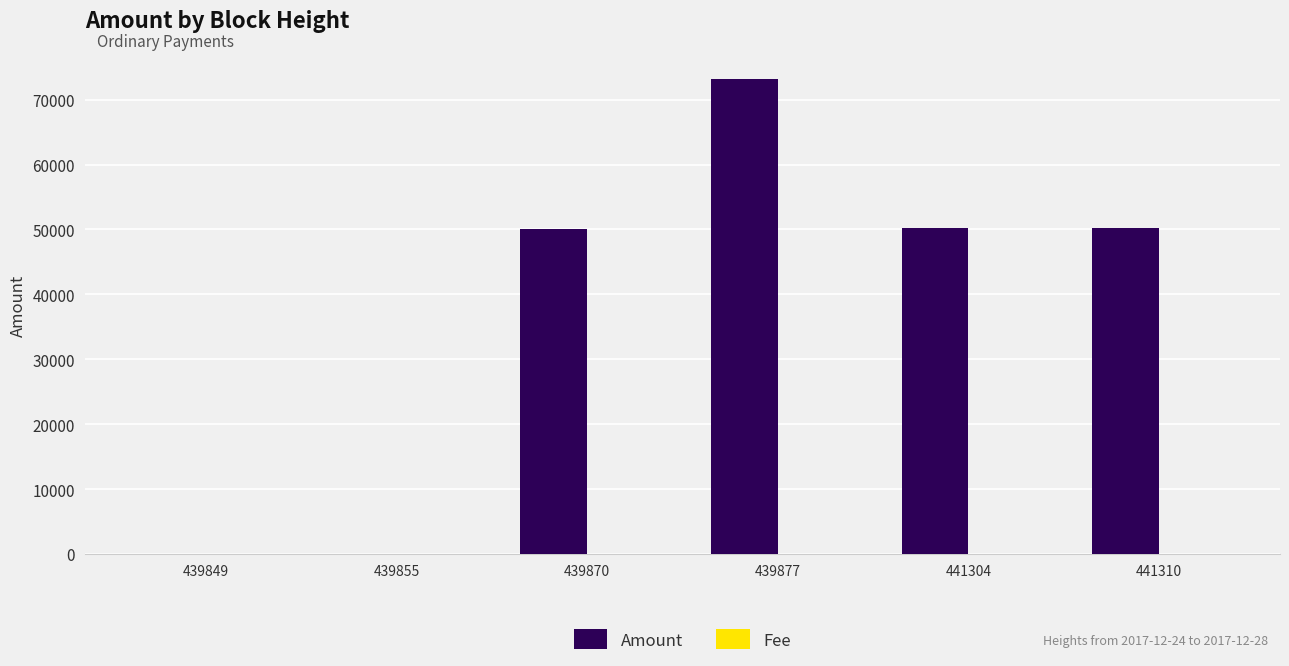

Which series has the largest total across all categories?

Amount